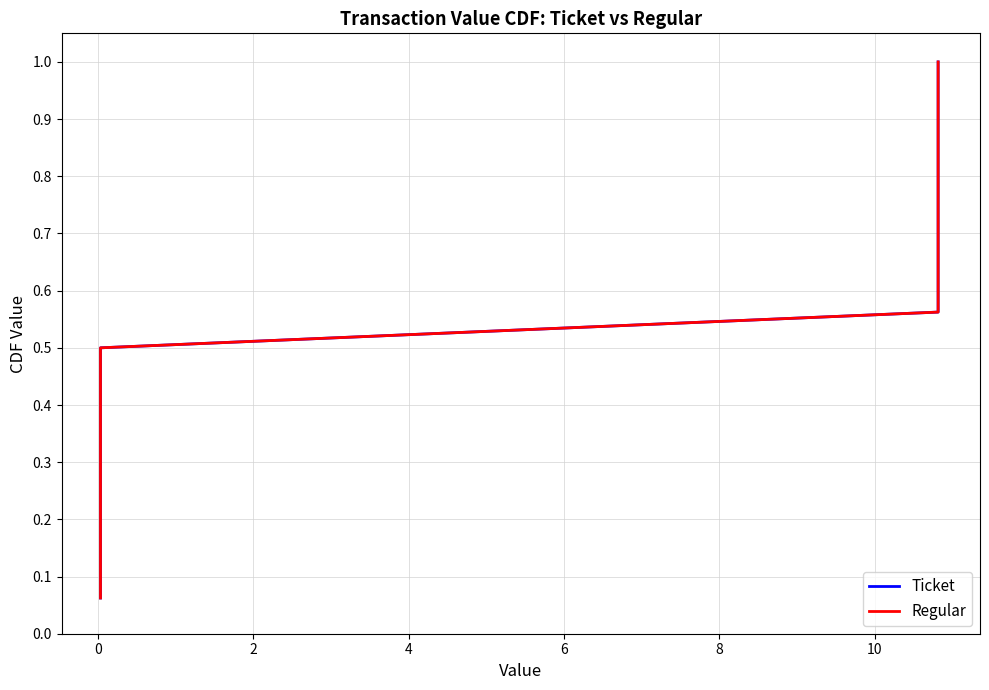

True or false: Ticket has more than 0 points higher than both neighbors.

False